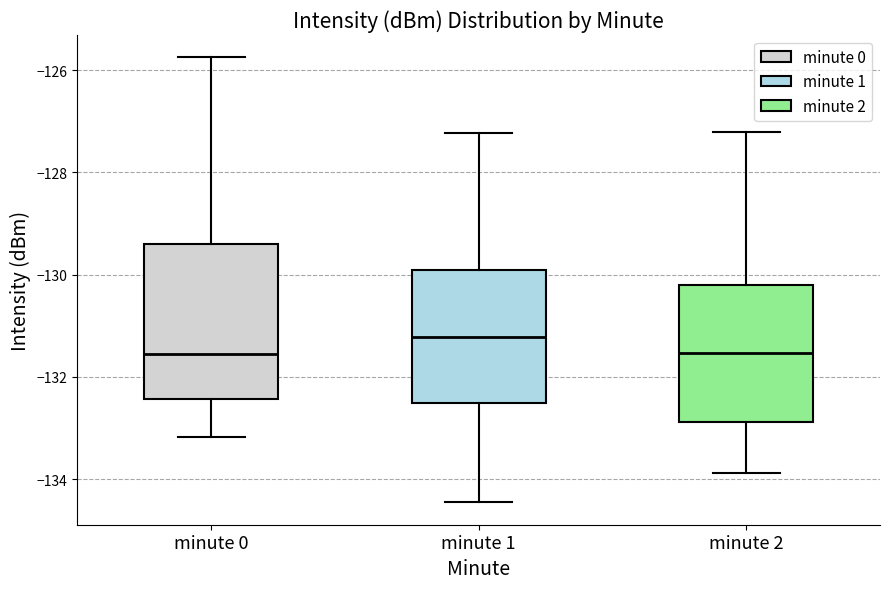

Comparing the boxes themselves (not the whiskers), which one is the tallest?

minute 0